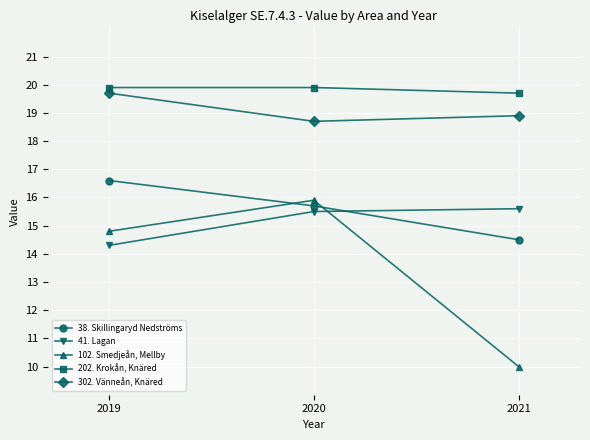

The 102. Smedjeån, Mellby series shows 7.6 at 2020. True or false?

False